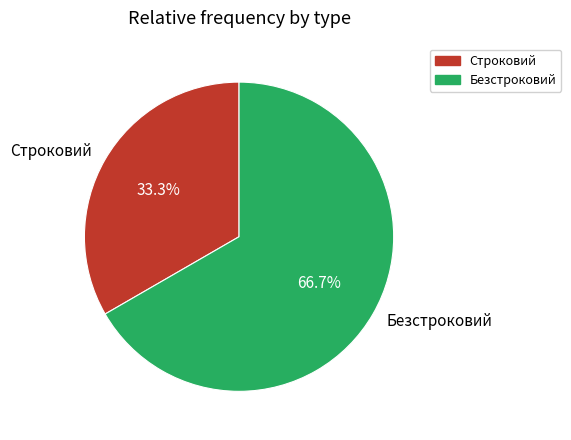

Is it true that Строковий is 33% of the pie?

True